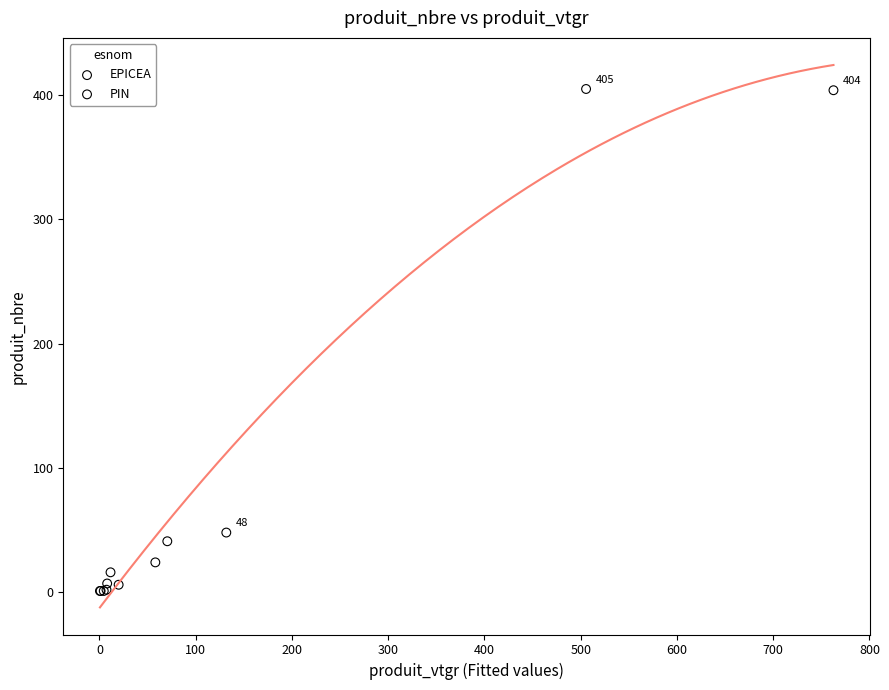

What are all the series names shown in the legend?

EPICEA, PIN